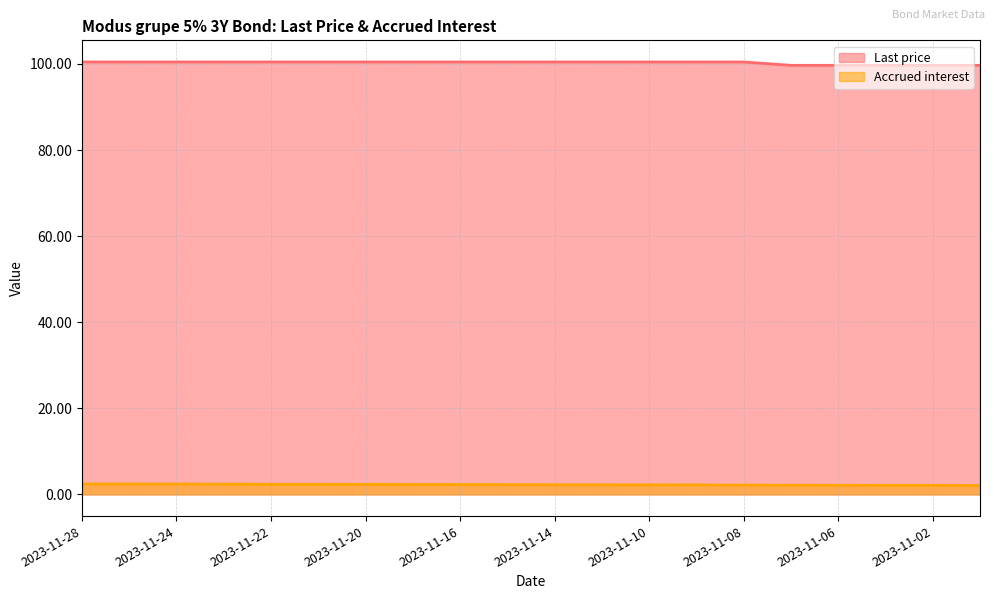

List the series in order of their peak value, highest first.

Last price, Accrued interest